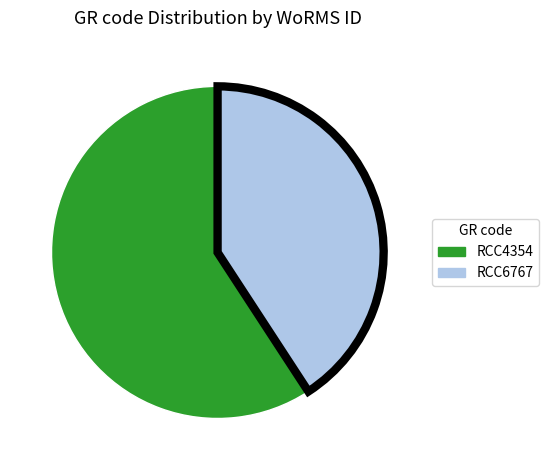

Combined, do RCC6767 and RCC4354 account for over 50%?

Yes